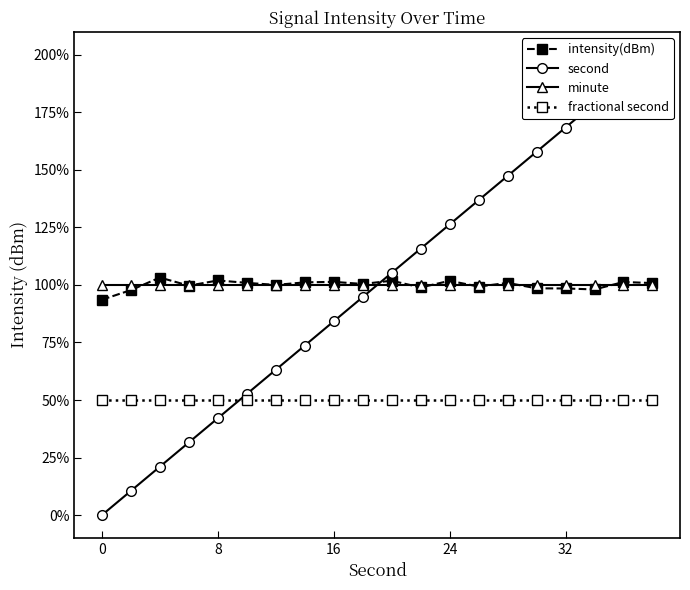

What is the lowest value of the fractional second series?

50.0